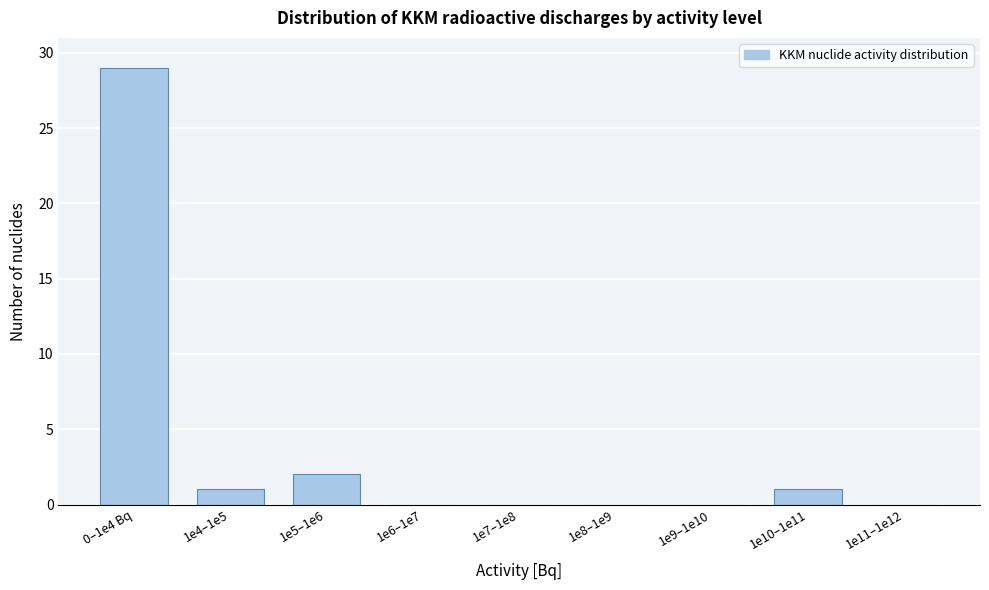

Reading left to right, what are all the values shown in this chart?

0–1e4 Bq=29	1e4–1e5=1	1e5–1e6=2	1e6–1e7=0	1e7–1e8=0	1e8–1e9=0	1e9–1e10=0	1e10–1e11=1	1e11–1e12=0